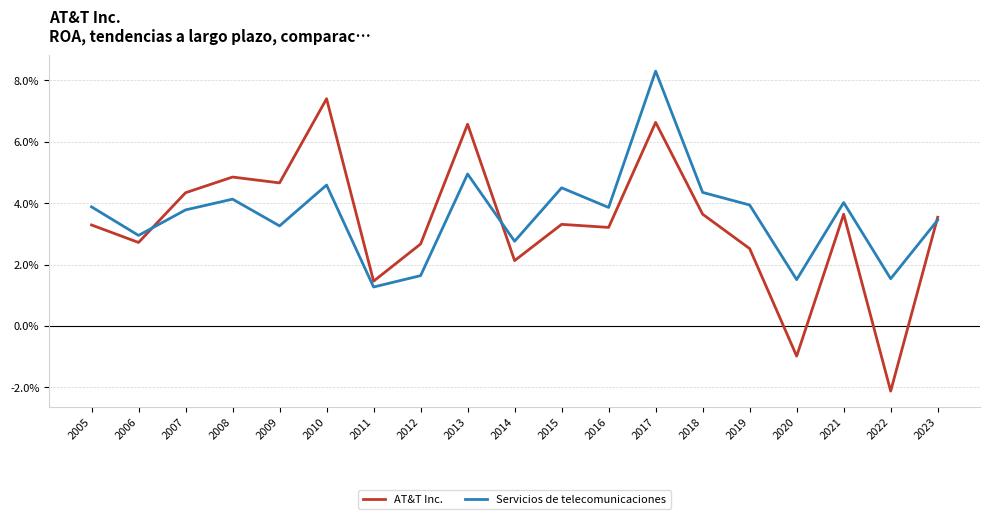

Does the chart have visible grid lines?

Yes